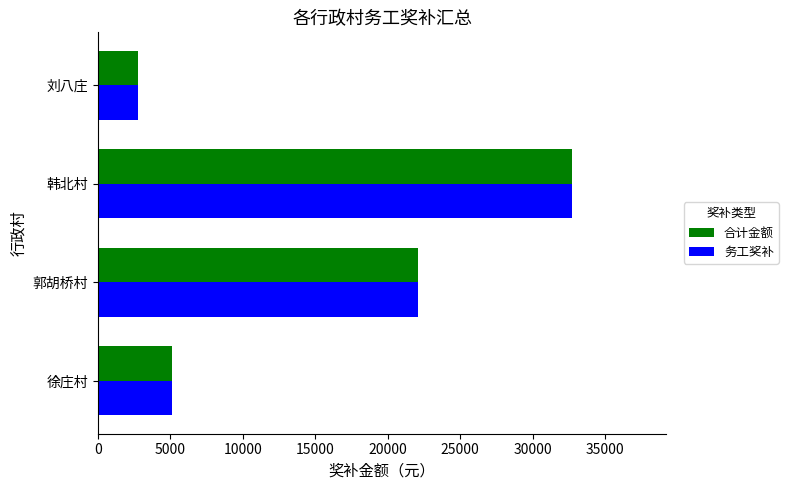

Rank the categories by 务工奖补 value from lowest to highest.

刘八庄, 徐庄村, 郭胡桥村, 韩北村